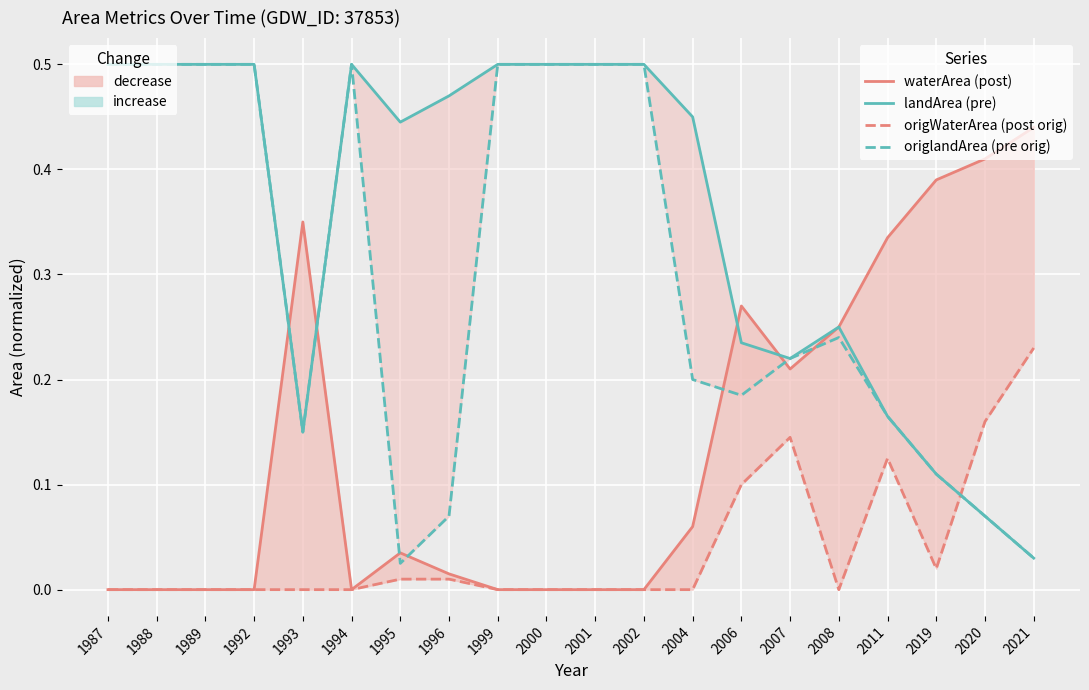

After their last crossing, which series has the higher values: origWaterArea (post orig) or origlandArea (pre orig)?

origWaterArea (post orig)